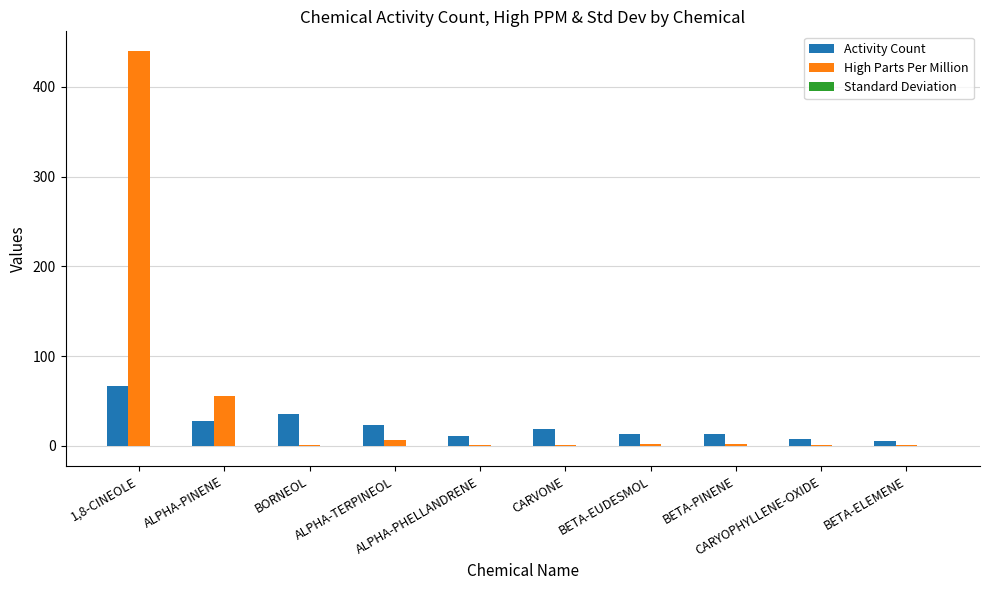

What is the greatest value displayed?

440.0